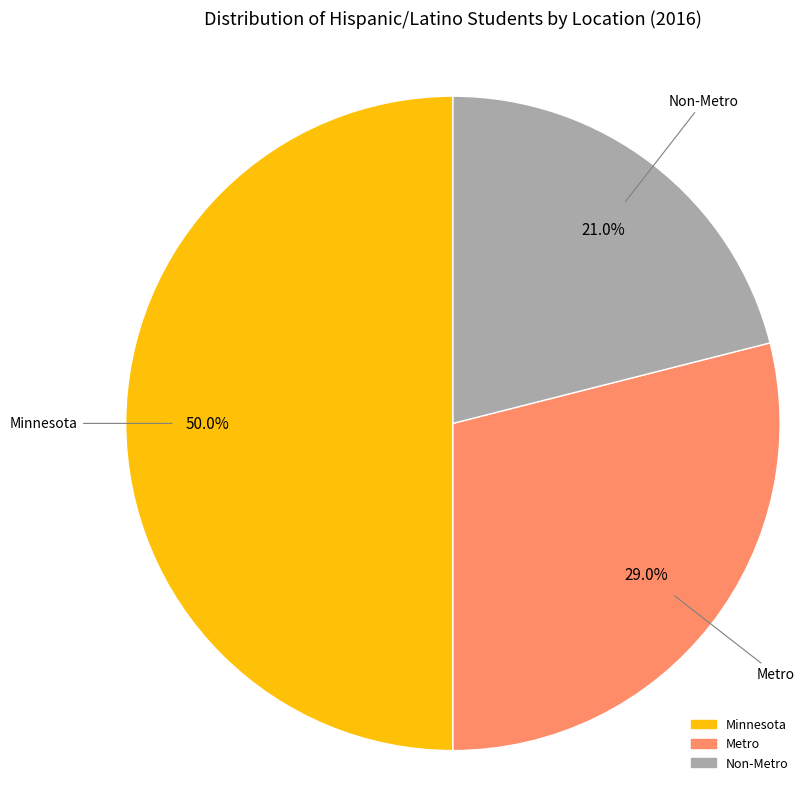

Is Metro the majority of the pie?

No